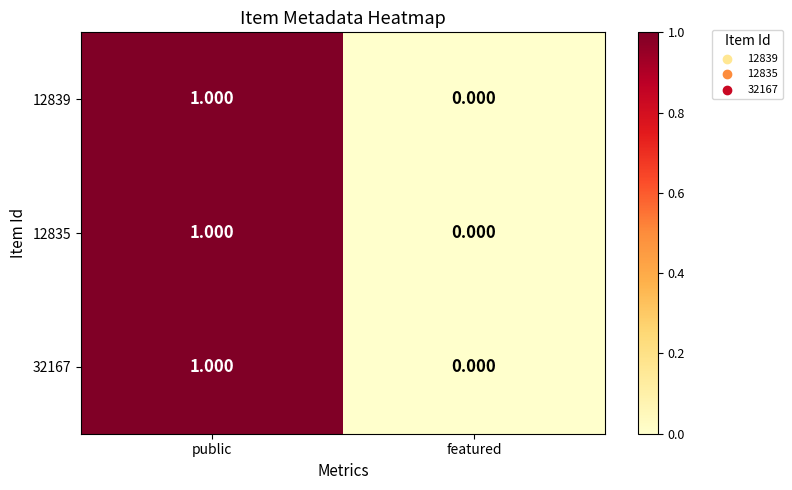

Is the value of 32167 at featured greater than the value of 12839 at public?

No